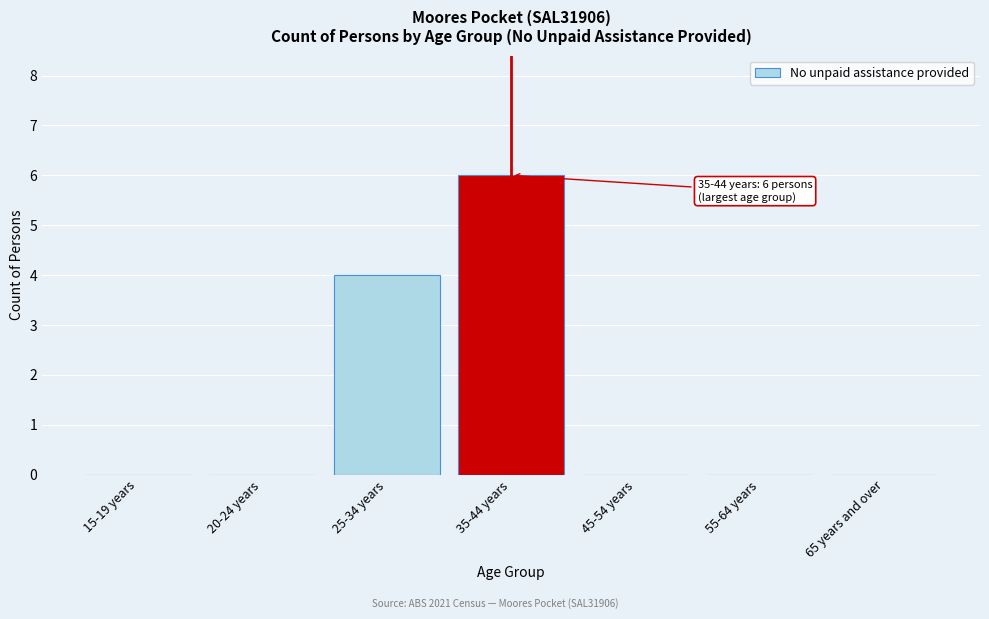

Reading left to right, extract all data points from this chart.

15-19 years=0	20-24 years=0	25-34 years=4	35-44 years=6	45-54 years=0	55-64 years=0	65 years and over=0